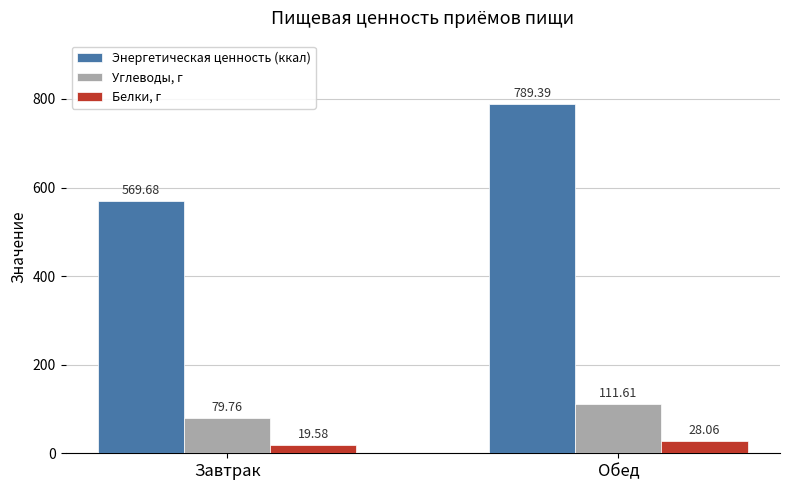

What is the value of the Углеводы, г bar at the 1st from the left?

79.8